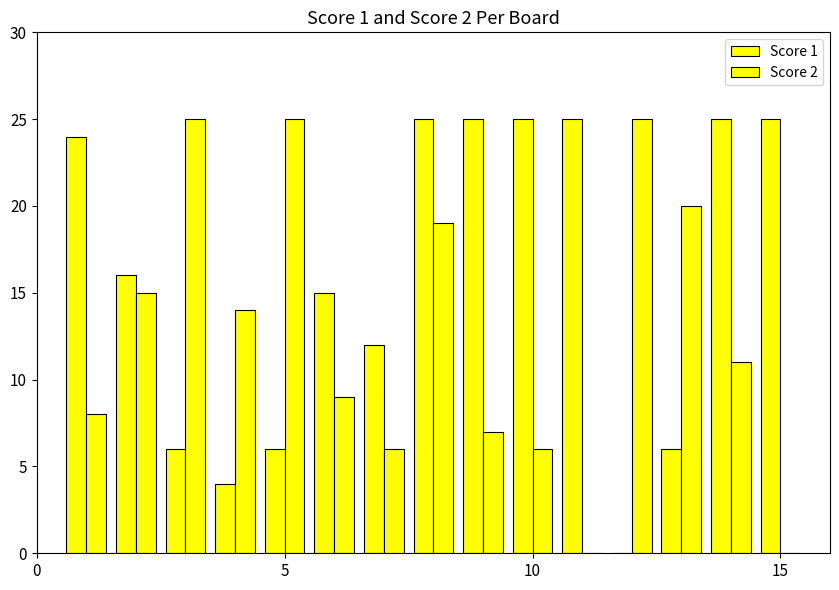

Reading right to left, extract all data points from this chart.

Score 1: 25	25	6	0	25	25	25	25	12	15	6	4	6	16	24
Score 2: 0	11	20	25	0	6	7	19	6	9	25	14	25	15	8